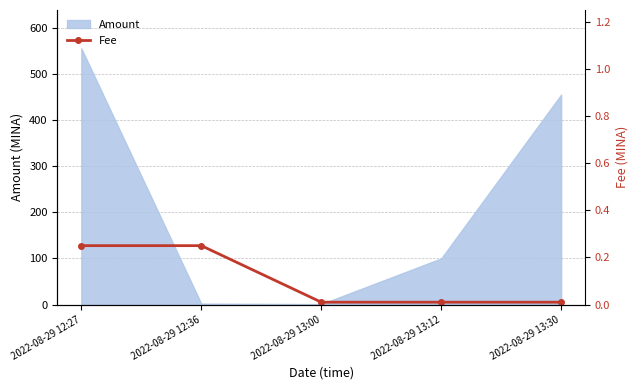

At which label is Amount closest to 277?

2022-08-29 13:12